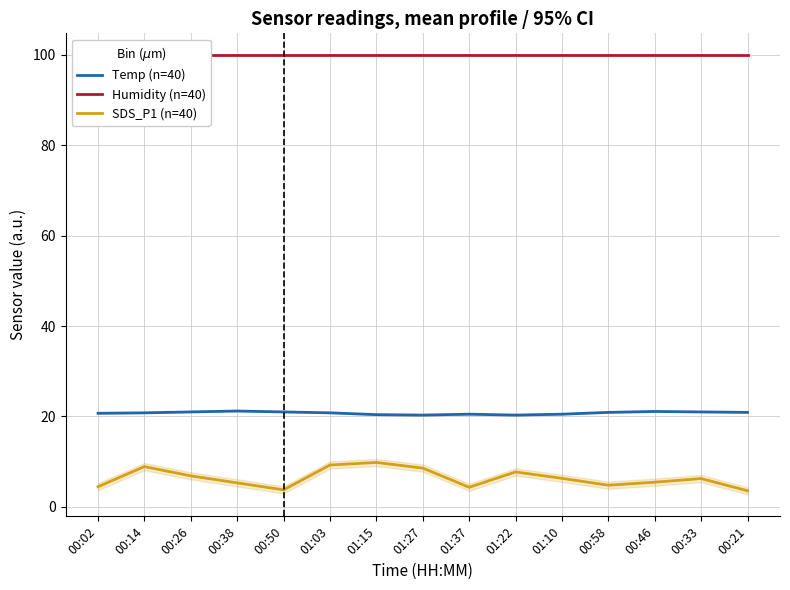

Which label corresponds to the smallest value in the chart?

00:21